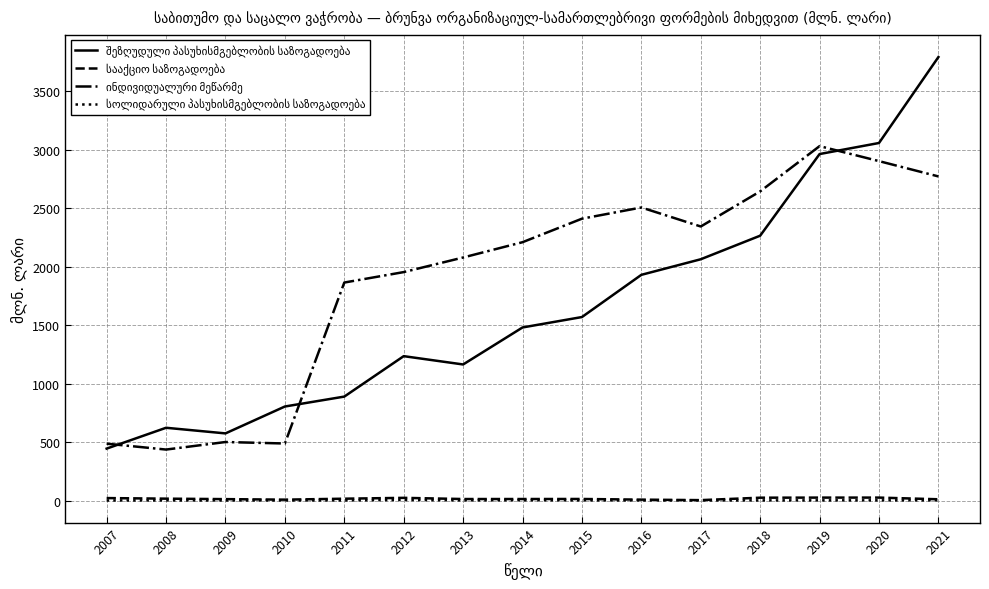

Which category has the highest value across all series?

2021